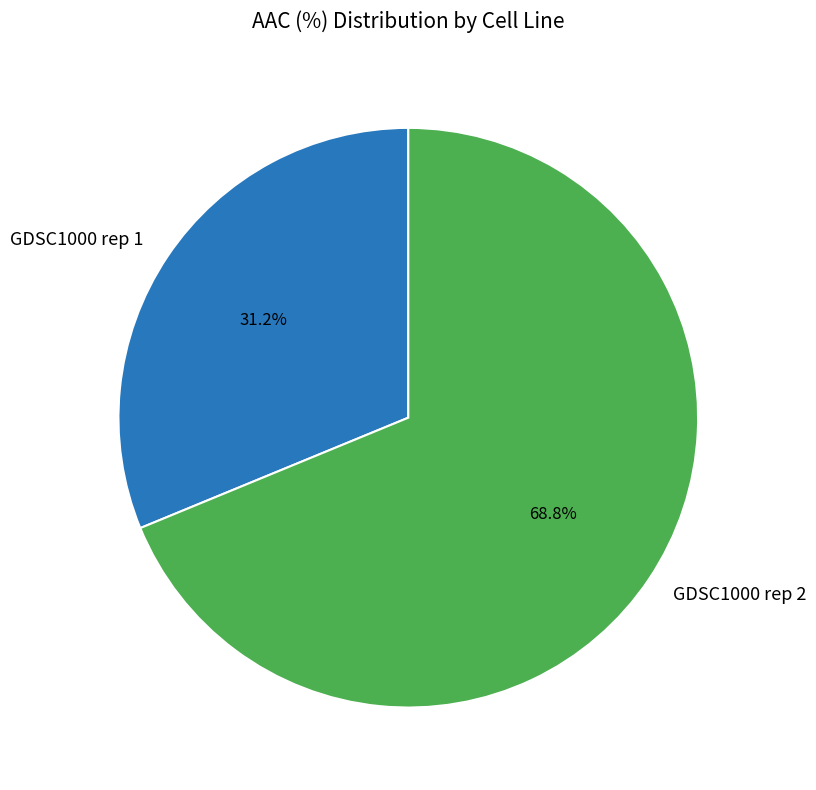

The GDSC1000 rep 2 slice represents 69% of the pie. True or false?

True